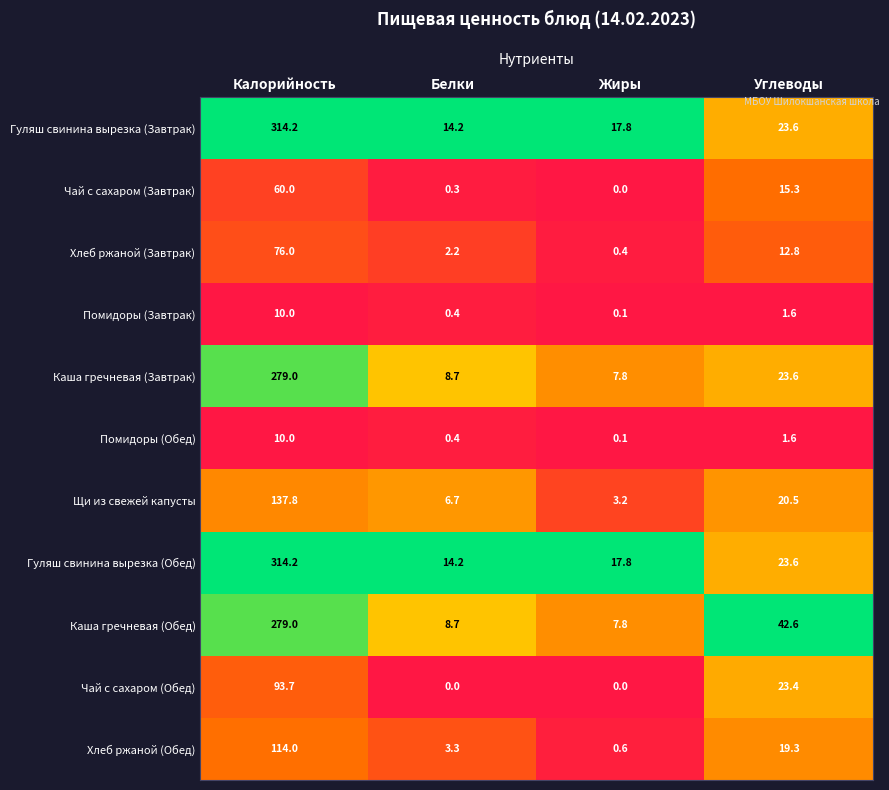

List the labels in order of Каша гречневая (Завтрак) value, smallest first.

Жиры, Белки, Углеводы, Калорийность